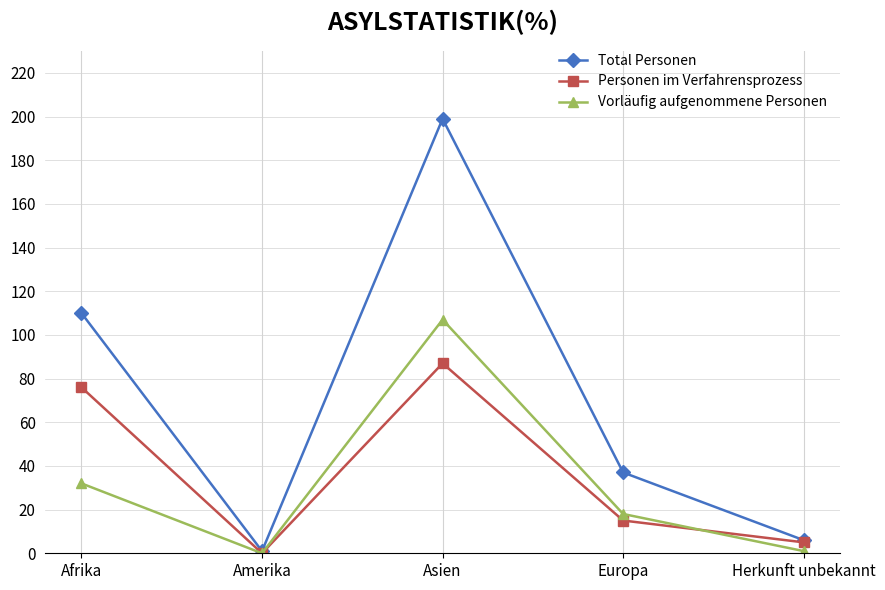

Which series has the largest total across all categories?

Total Personen